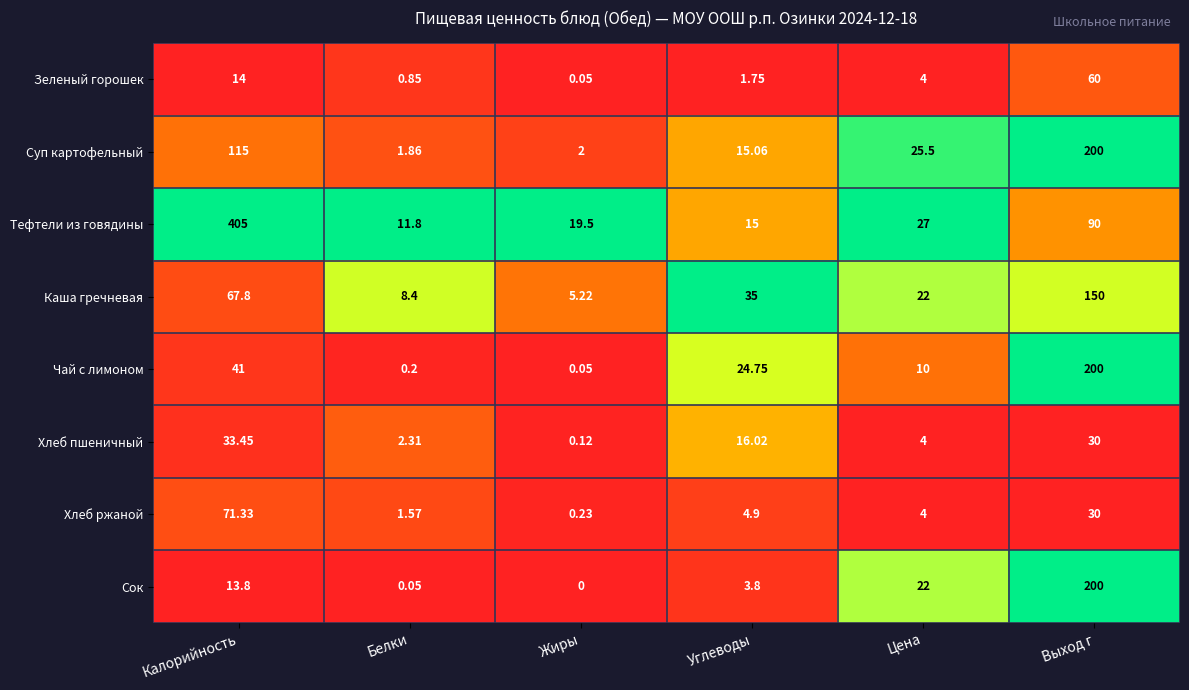

How many categories are shown in the chart?

6